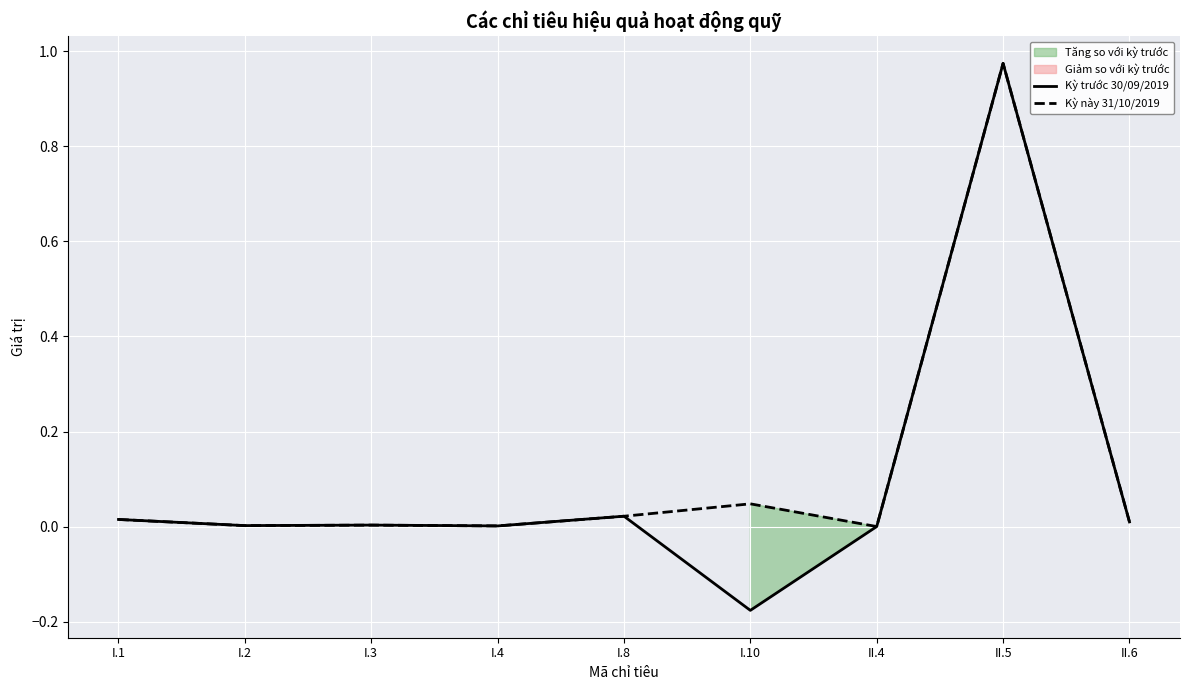

Is it true that Kỳ trước 30/09/2019 equals 0.0 at II.6?

True